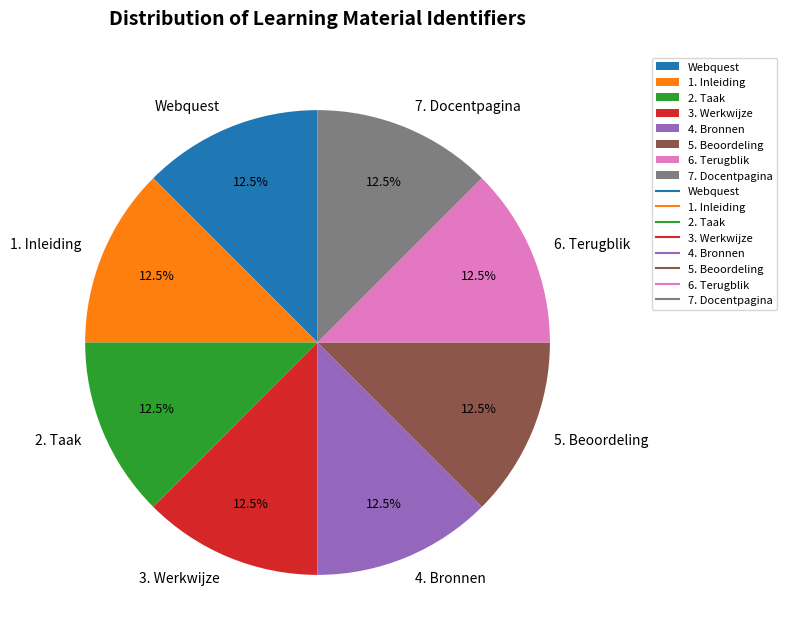

Approximately how many times larger is the value at 1. Inleiding compared to 7. Docentpagina?

1.0